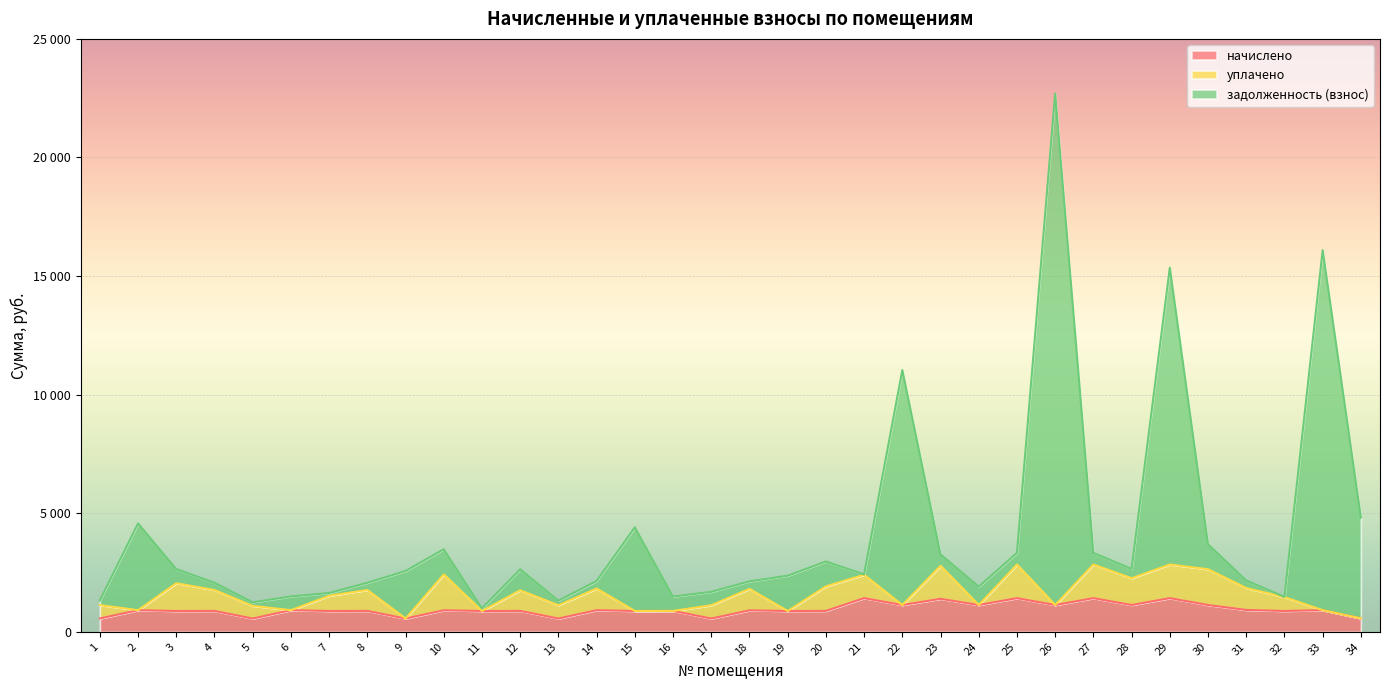

Between 1 and 25, which series saw the biggest shift?

задолженность (взнос)